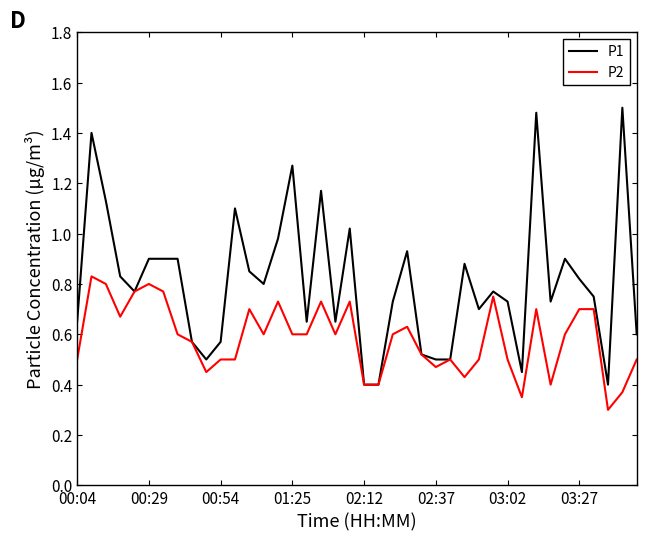

List the series in order of their peak value, highest first.

P1, P2